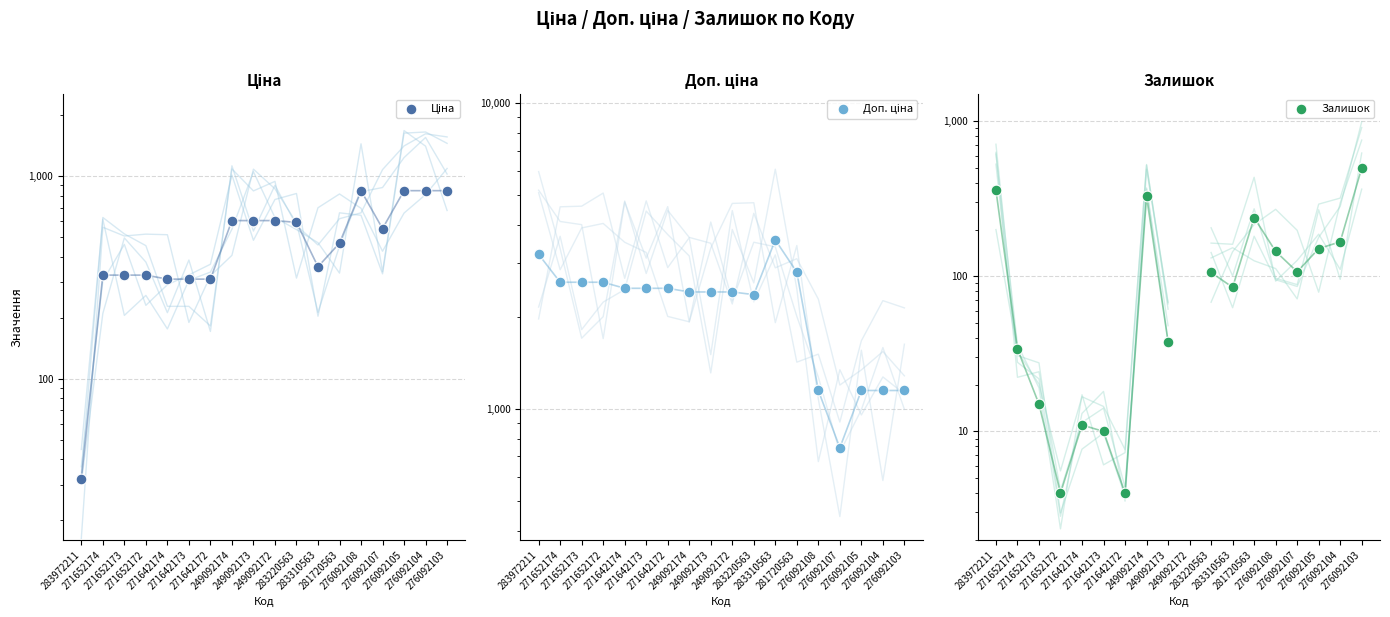

Which series has the widest spread of Y values?

Доп. ціна